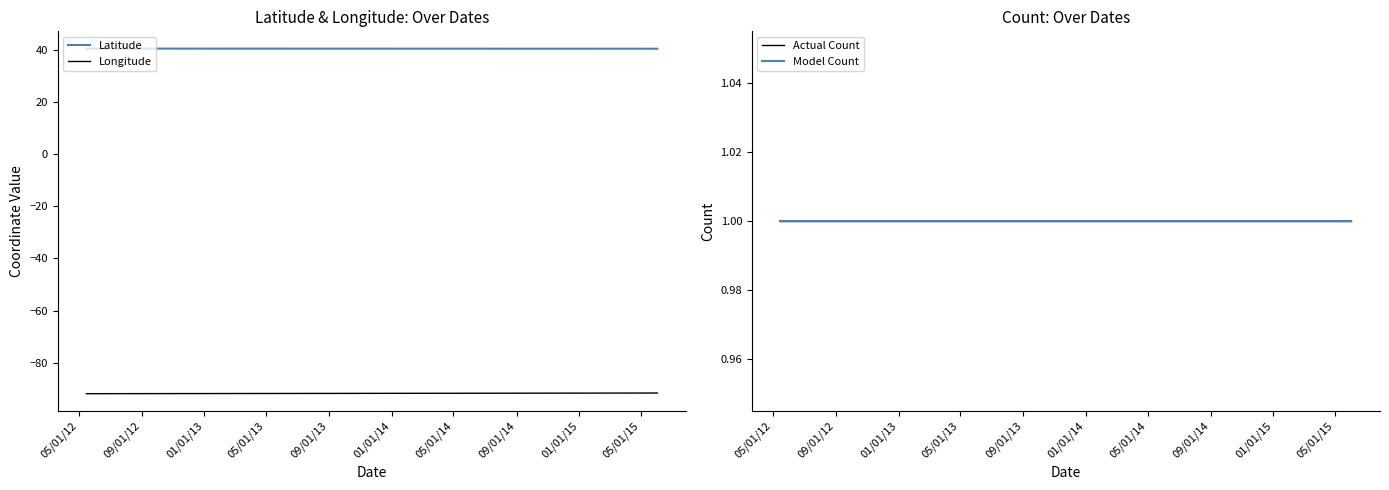

At which category is the sum across all series the highest?

01/01/13